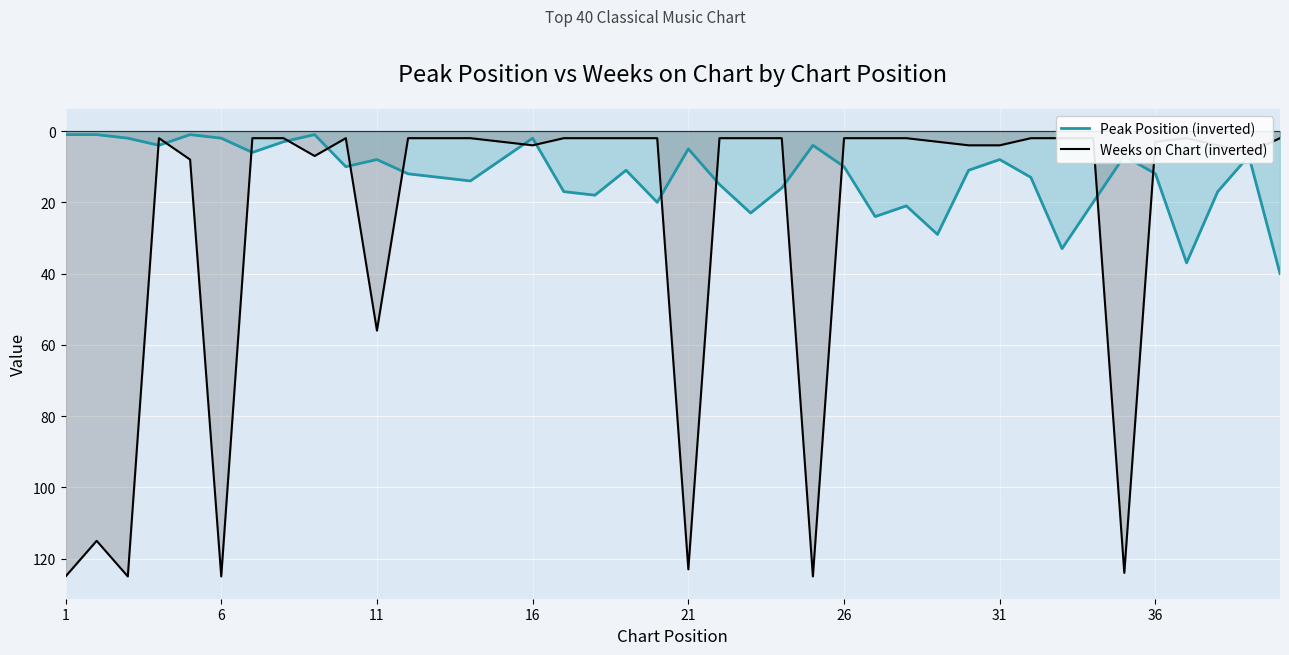

Which label corresponds to the largest value in the chart?

1